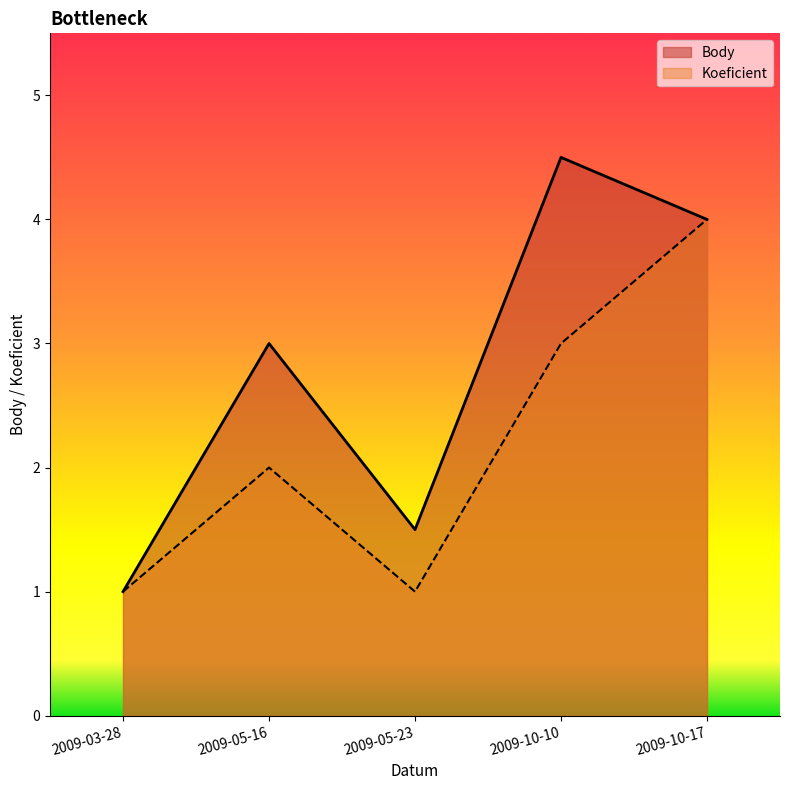

Reading left to right, transcribe all the data shown in this chart.

Body: 1.0	3.0	1.5	4.5	4.0
Koeficient: 1.0	2.0	1.0	3.0	4.0